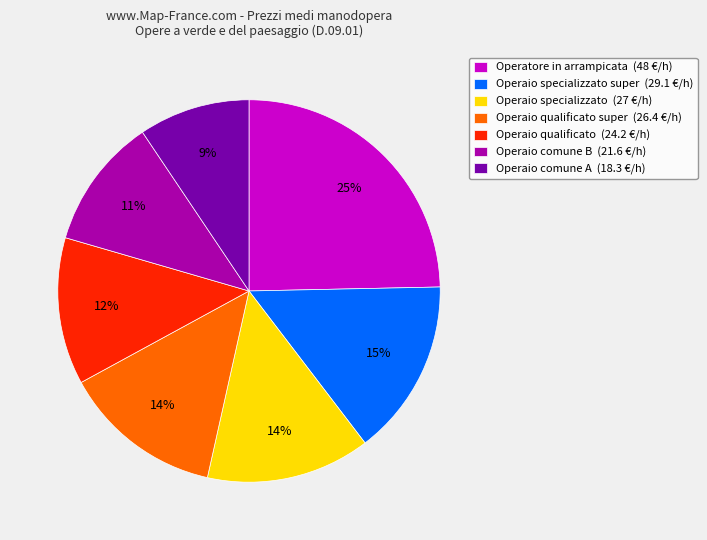

To the nearest percent, what is the average slice percentage?

14%